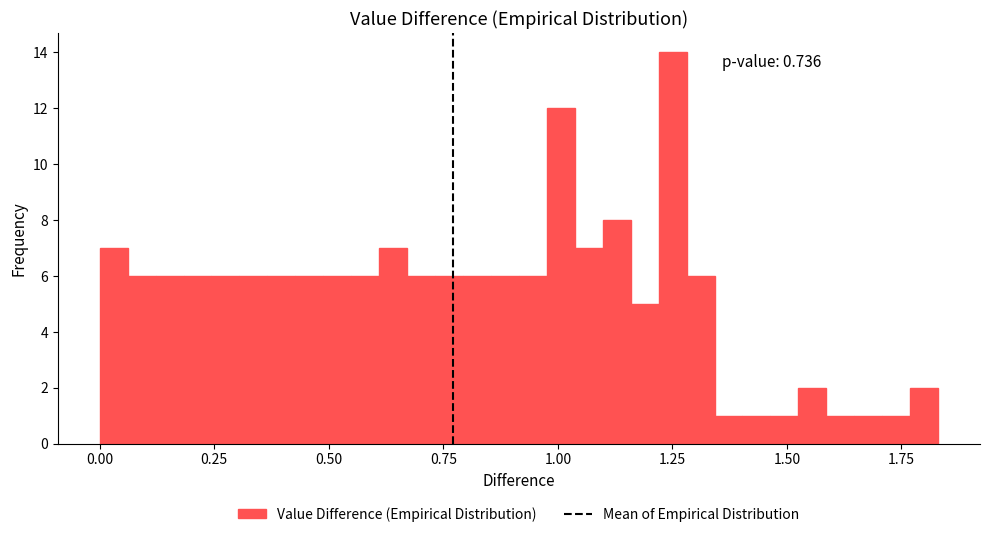

Read against the x-axis, roughly where is the centre of the tallest bar?

1.25